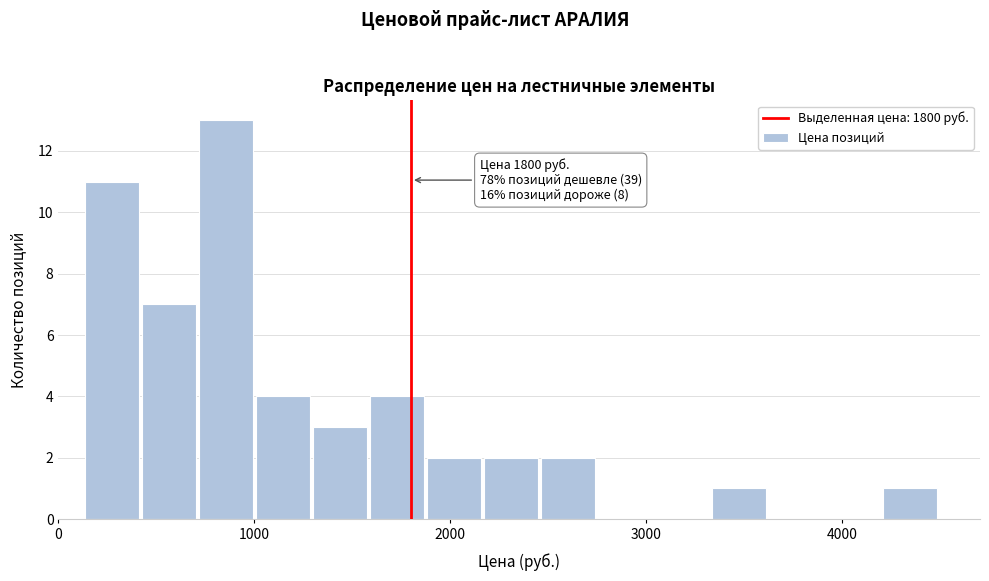

Around what value on the x-axis is the tallest bar? Give the approximate position of its centre, as read against the axis.

900